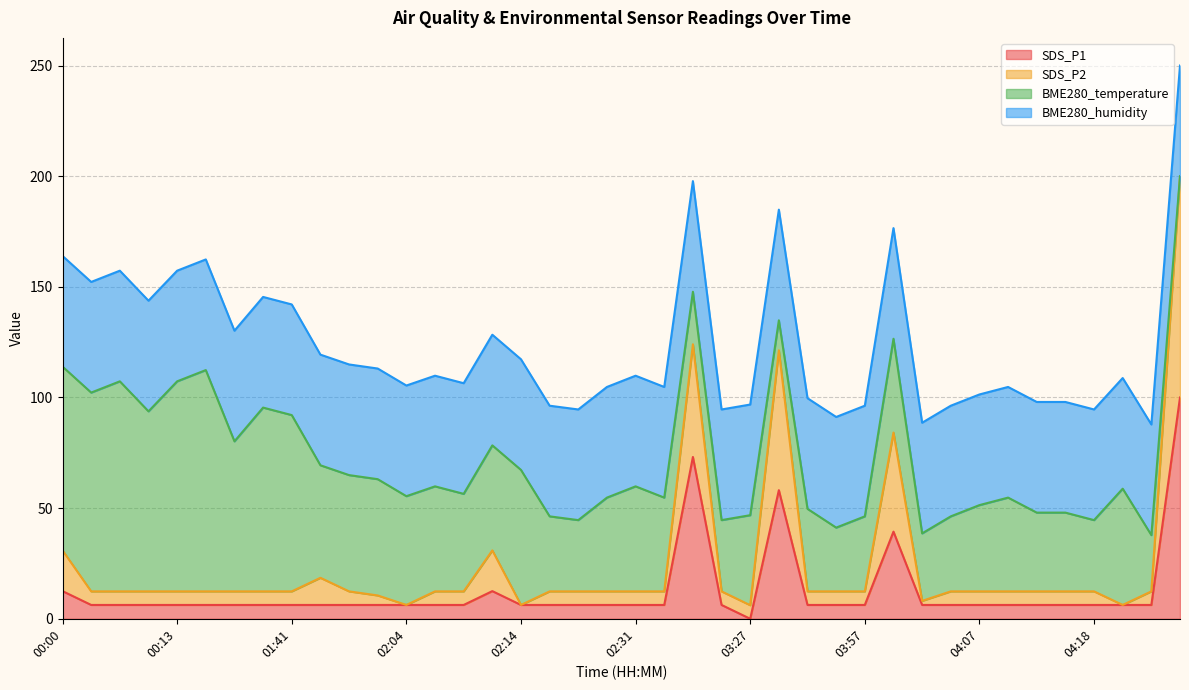

List the labels in order of SDS_P2 value, smallest first.

03:27, 02:04, 02:14, 04:37, 04:02, 02:01, 00:03, 00:08, 00:10, 00:13, 00:19, 00:32, 00:37, 01:41, 01:59, 02:06, 02:09, 02:19, 02:23, 02:28, 02:31, 03:08, 03:16, 03:52, 03:54, 03:57, 04:04, 04:07, 04:09, 04:12, 04:15, 04:18, 04:40, 01:56, 00:00, 02:11, 03:59, 03:44, 03:14, 04:56